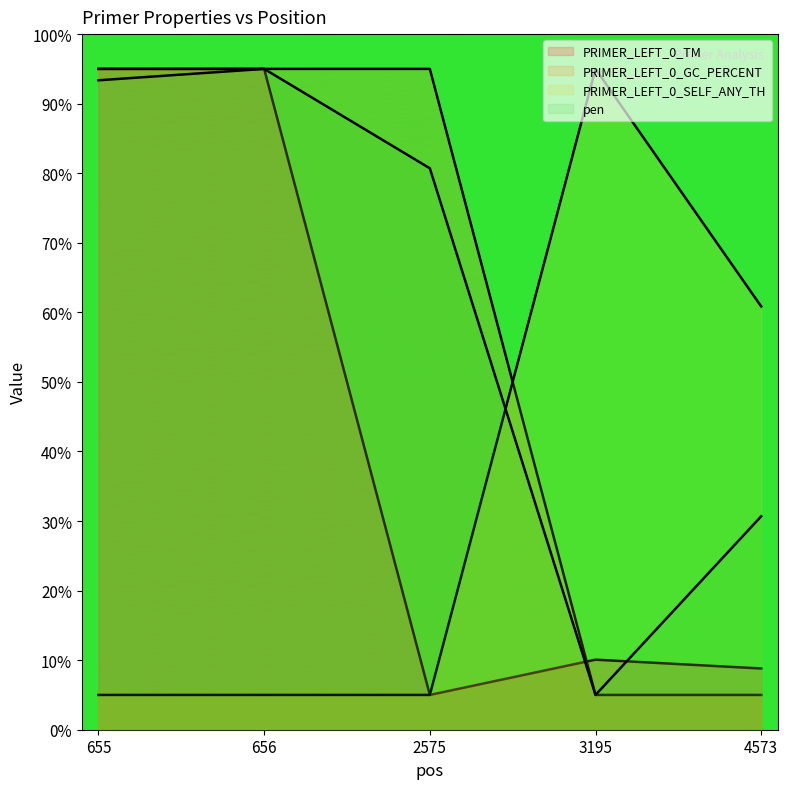

In PRIMER_LEFT_0_TM, how many points are higher than both neighbors (excluding endpoints)?

1